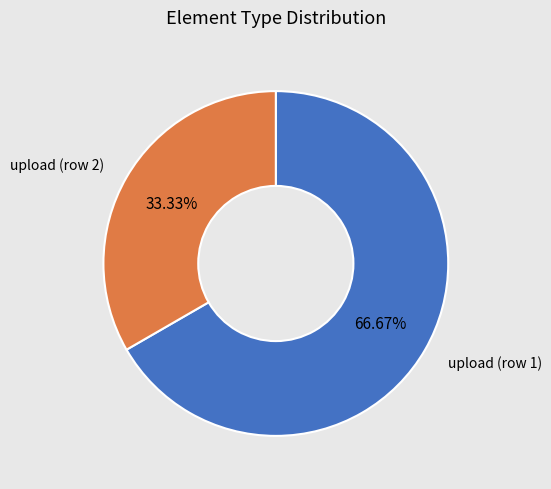

Is there a majority slice in this chart?

Yes